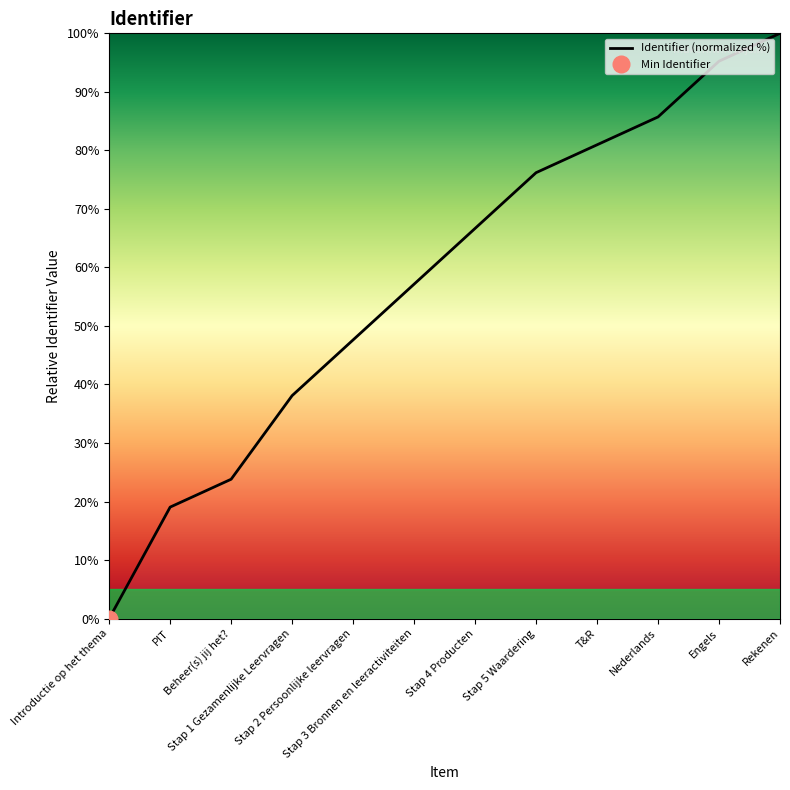

What is the greatest value displayed?

100.0